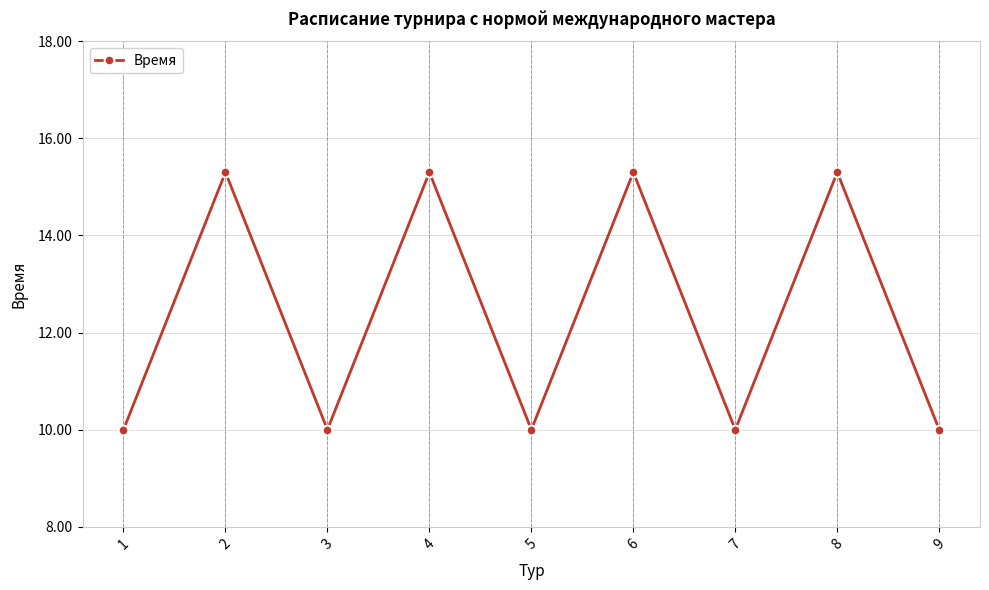

How many points are higher than both their immediate neighbors (excluding endpoints)?

4